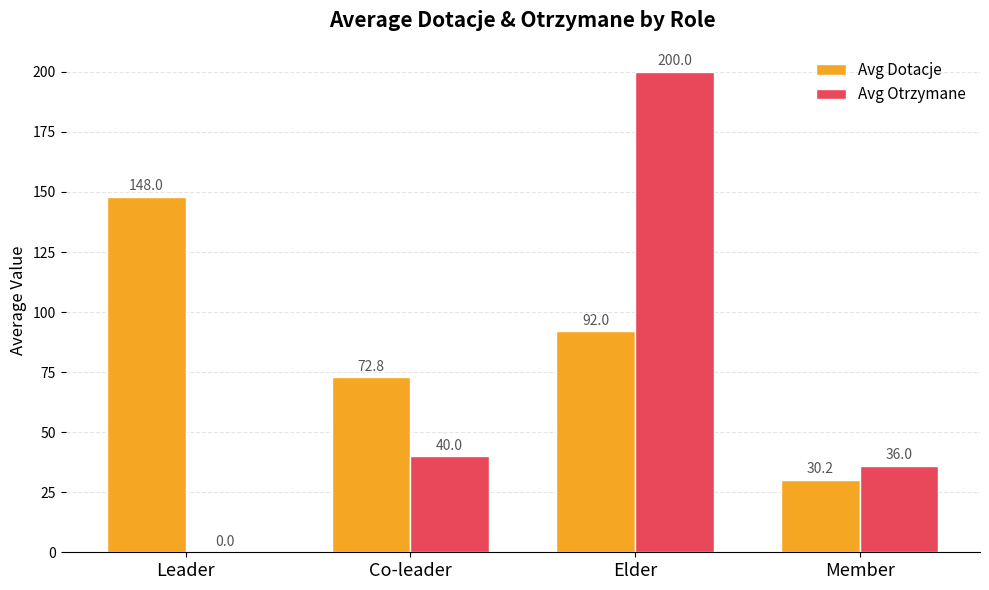

What is the sum of all Avg Otrzymane values?

276.0